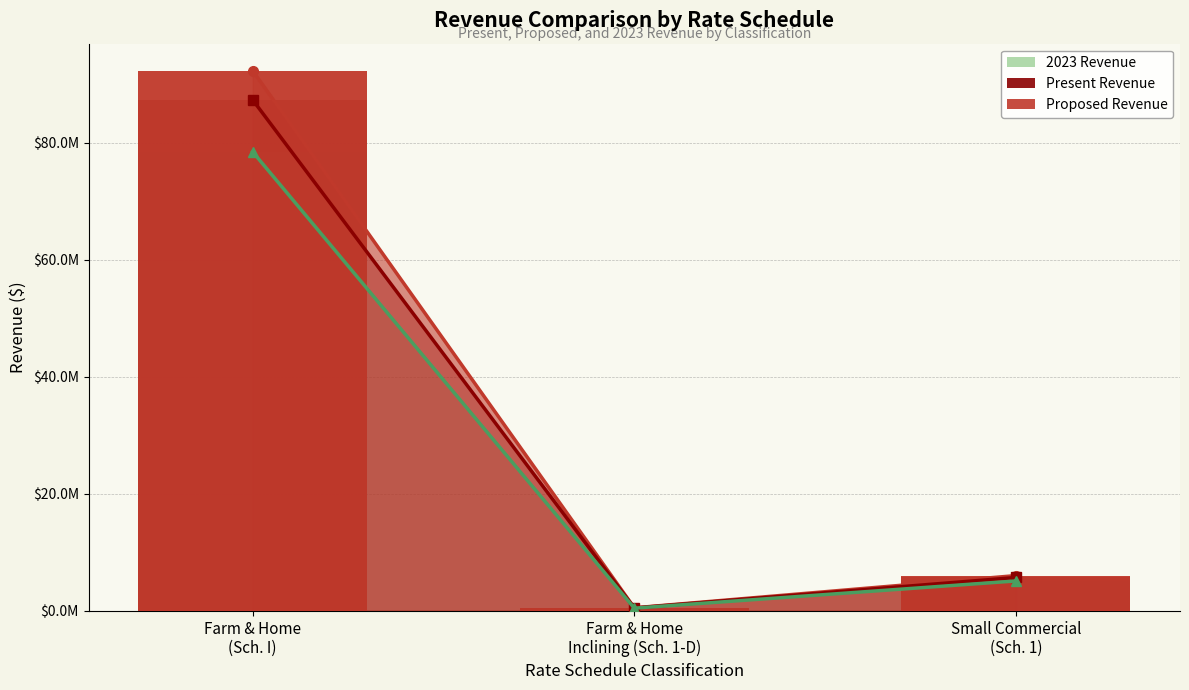

Is the value of 2023 Revenue at Farm & Home
Inclining (Sch. 1-D) greater than the value of Proposed Revenue at Farm & Home
(Sch. I)?

No